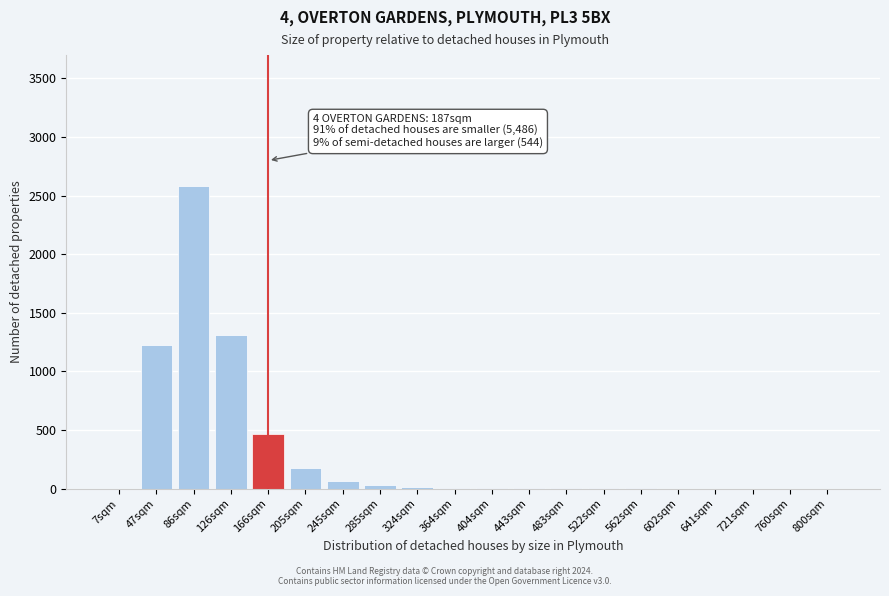

What is the greatest value displayed?

2580